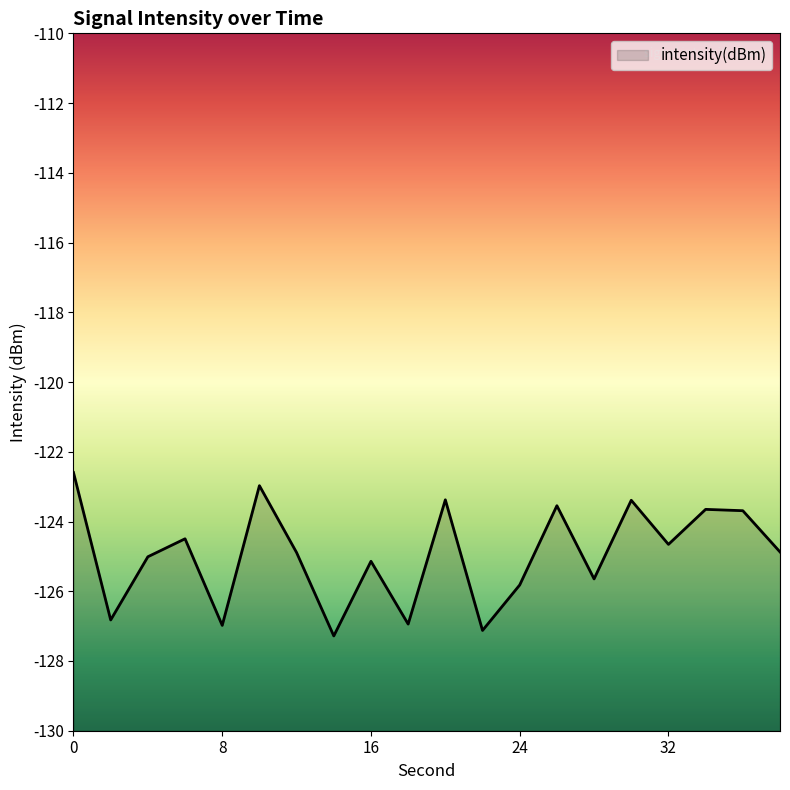

Rank the categories by value from lowest to highest.

14, 22, 8, 18, 2, 24, 28, 16, 4, 12, 38, 32, 6, 36, 34, 26, 30, 20, 10, 0